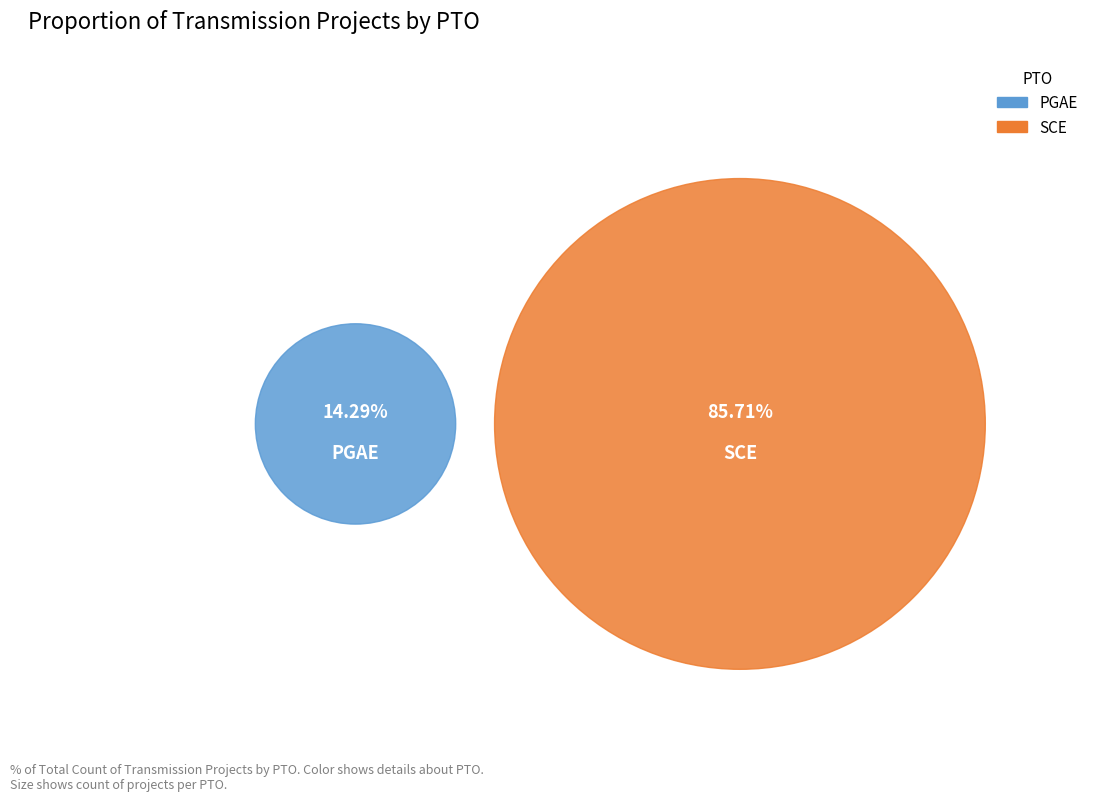

Is it true that PGAE is 9% of the pie?

False